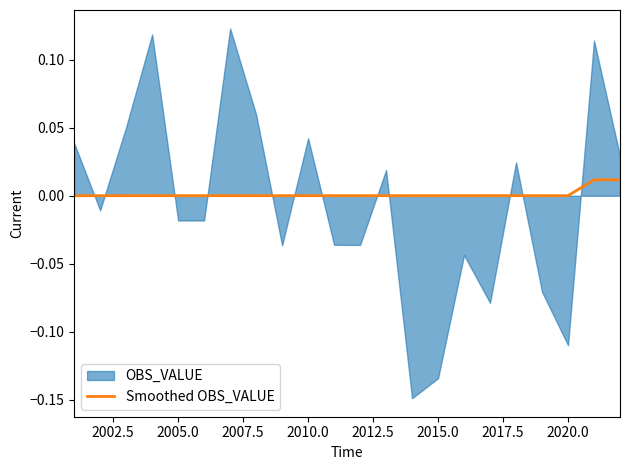

How many lines are shown in the chart?

1